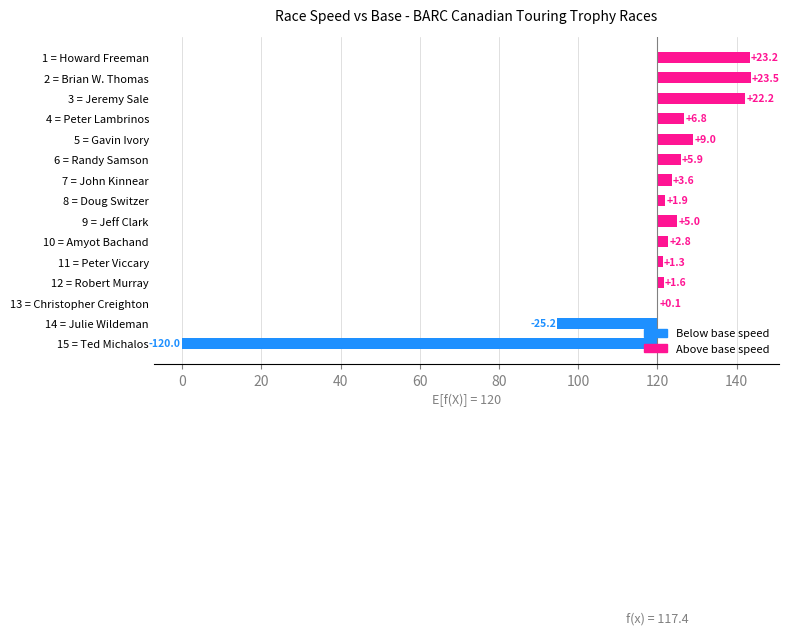

What is the difference between the maximum and minimum values?

143.5